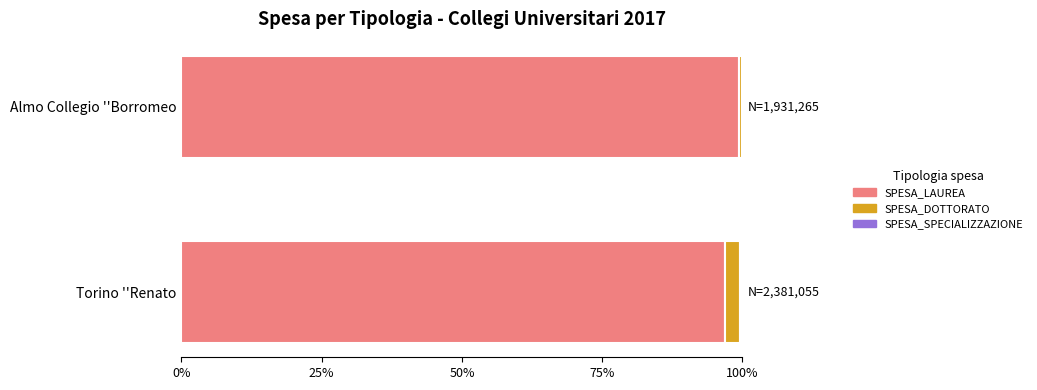

How many series are shown in this chart?

3